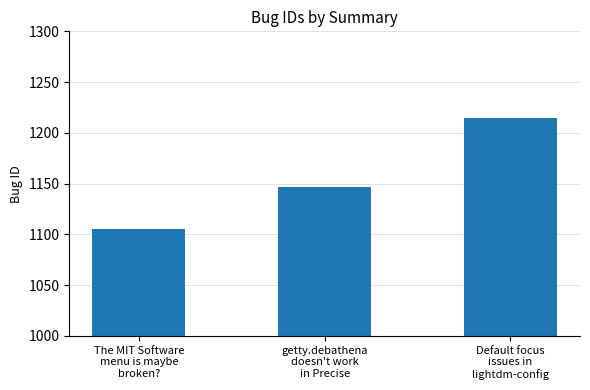

At which label is the value closest to 1160?

getty.debathena
doesn't work
in Precise